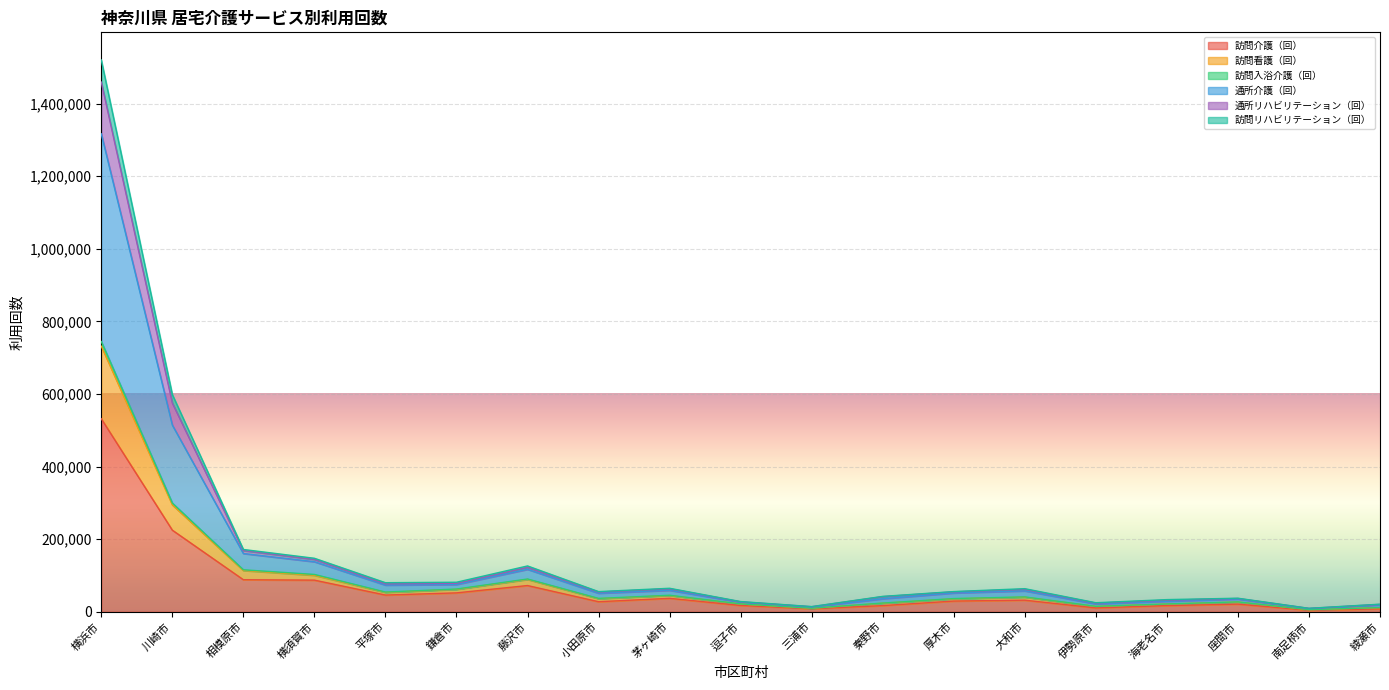

True or false: 訪問介護（回） has a value of 752005 at 横浜市.

False